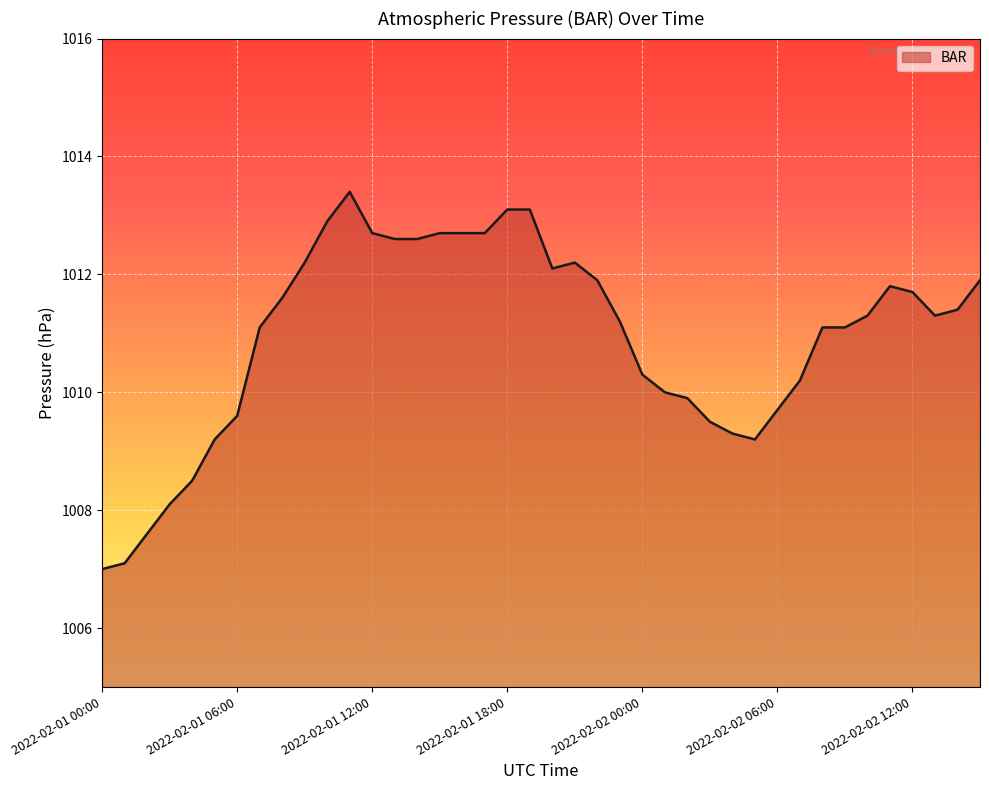

What is the minimum value shown in the chart?

1007.0